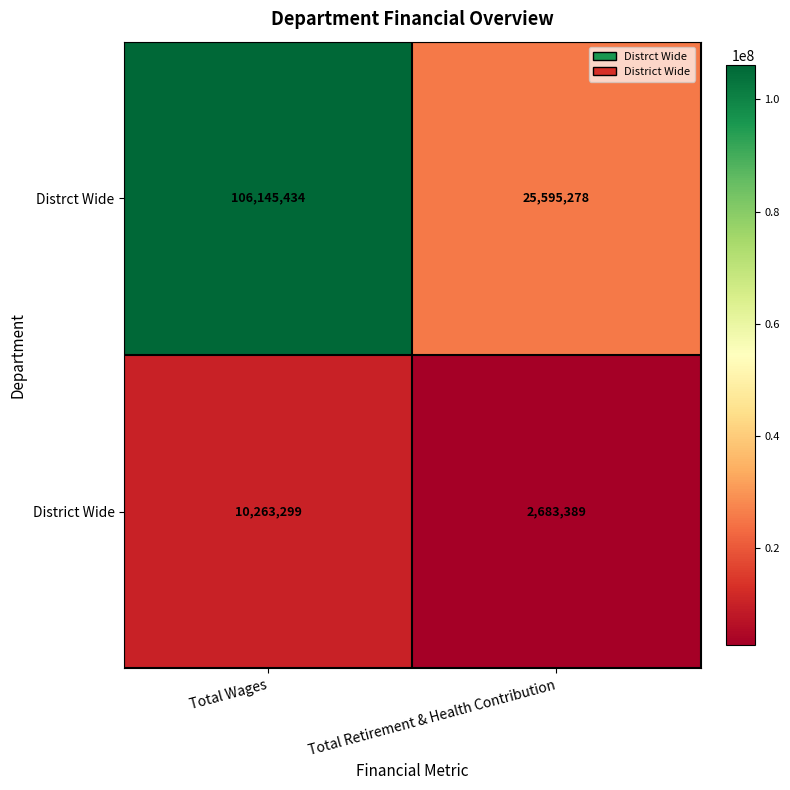

What is the maximum value shown in the chart?

106145434